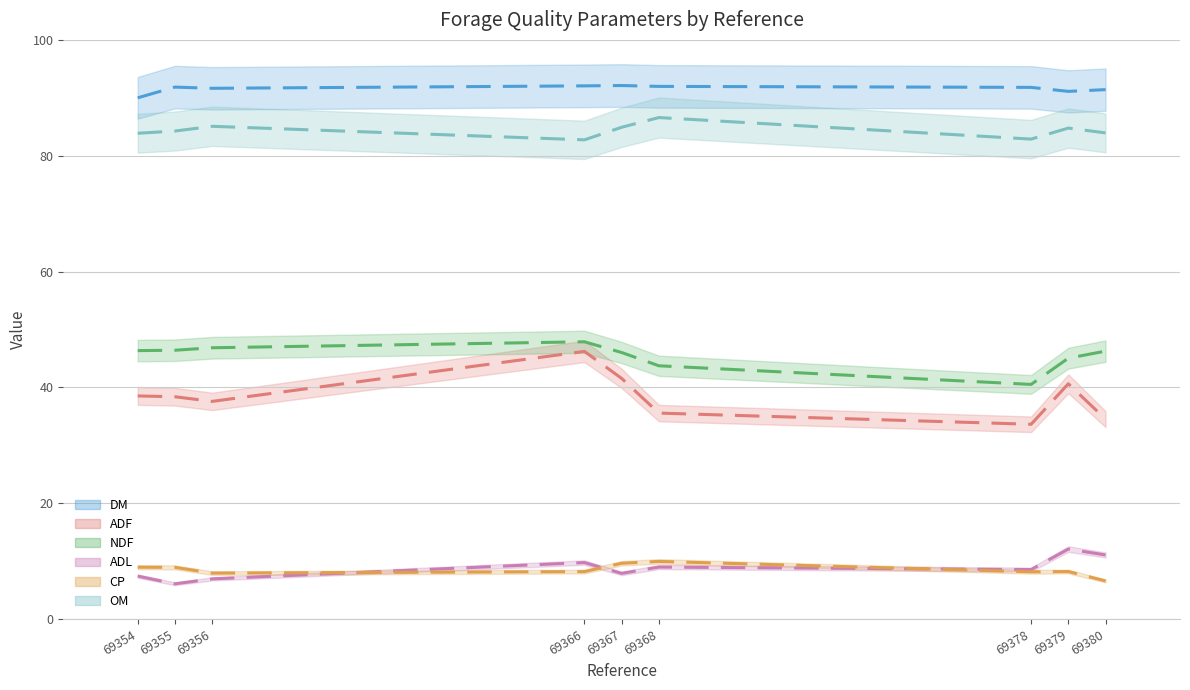

At which category does the chart reach its minimum across all series?

69355